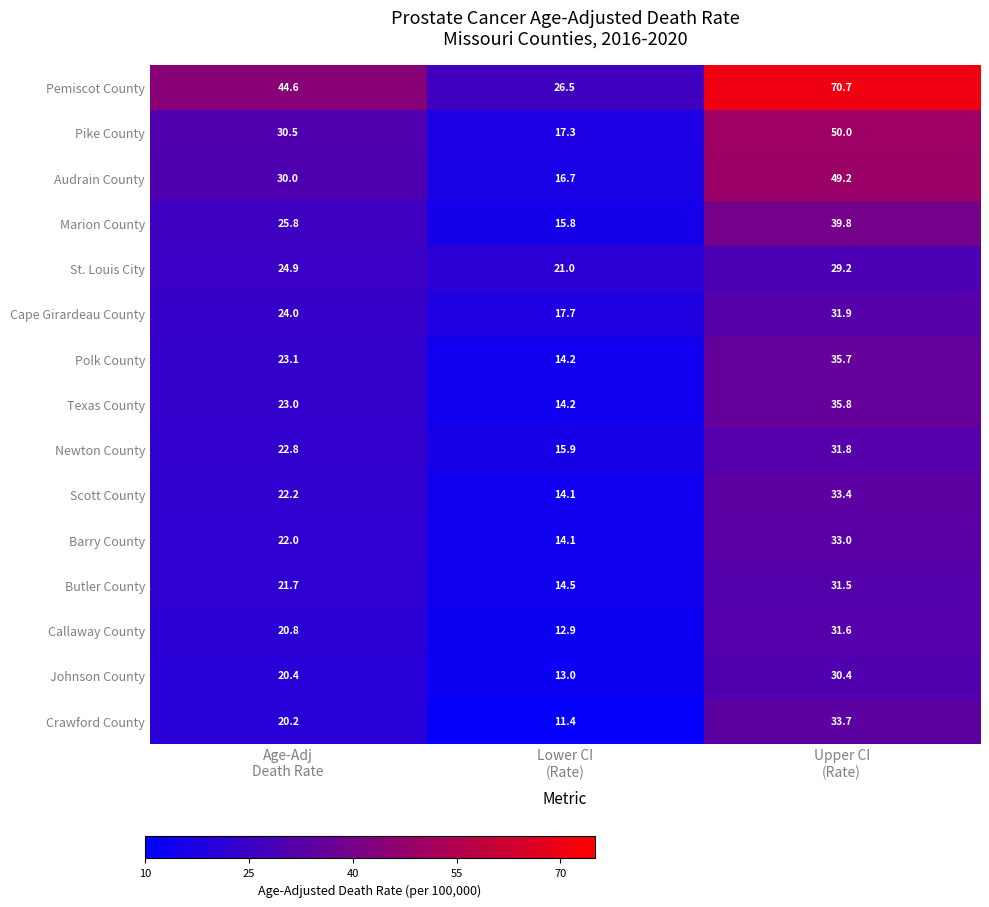

What is the maximum value shown in the chart?

70.7